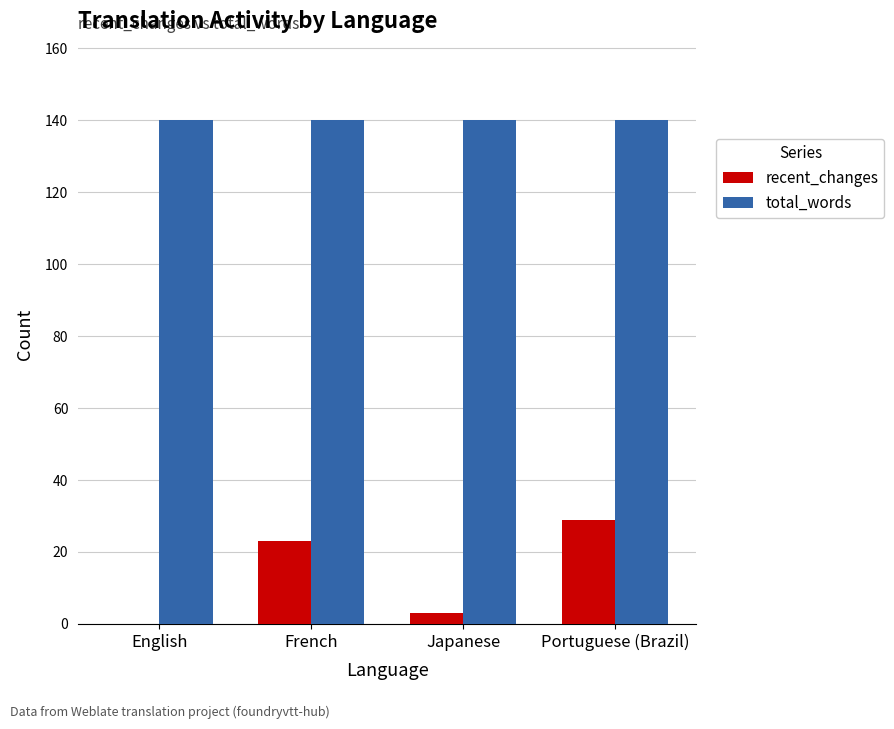

How many positive values does the recent_changes series have?

3